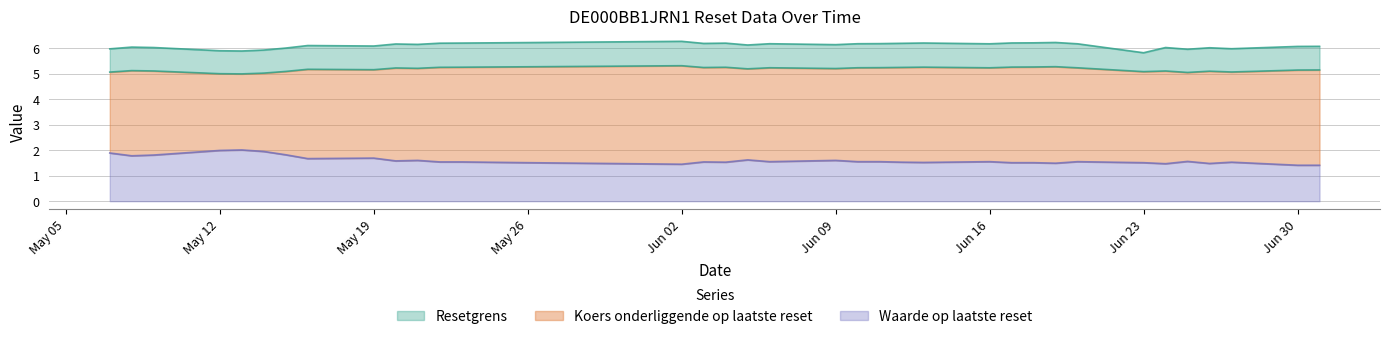

At which category is the sum across all series the highest?

2025-06-02